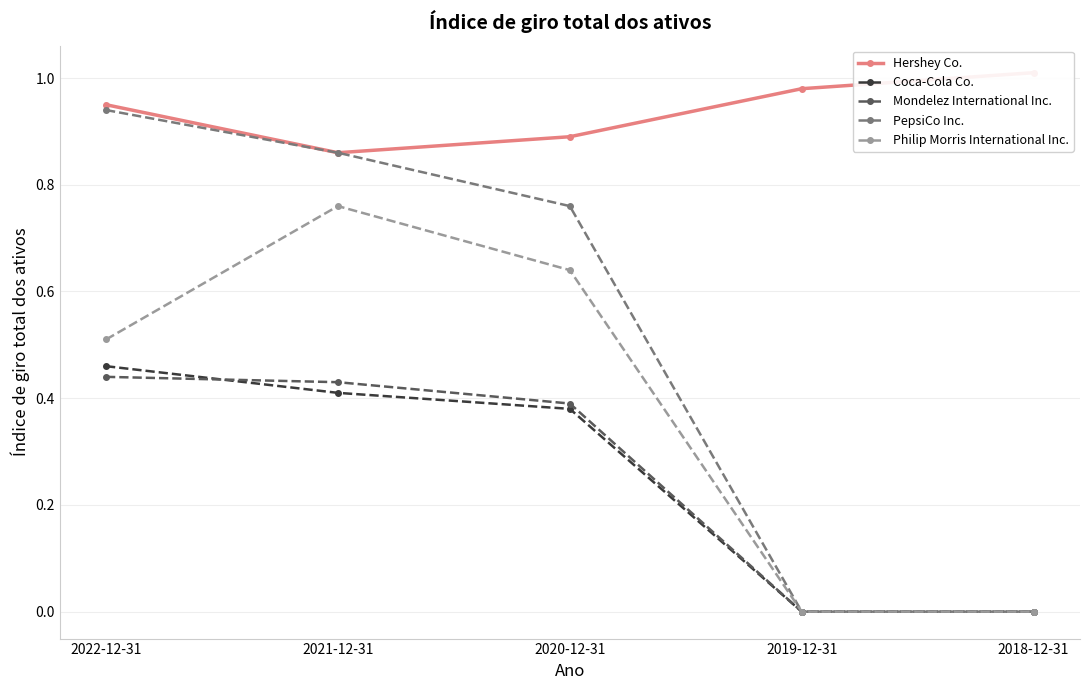

Which series has the largest total across all categories?

Hershey Co.